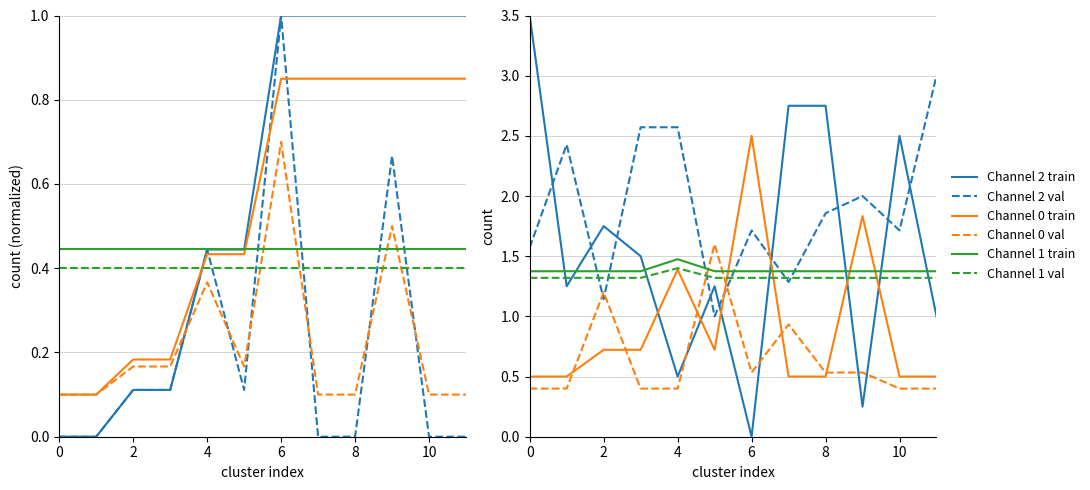

Which series has the largest total across all categories?

Channel 2 val